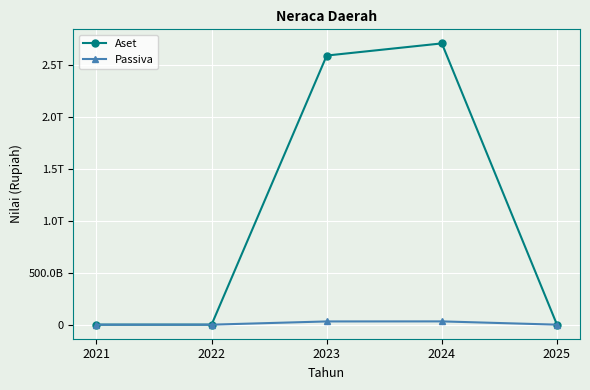

What are all the series names shown in the legend?

Aset, Passiva